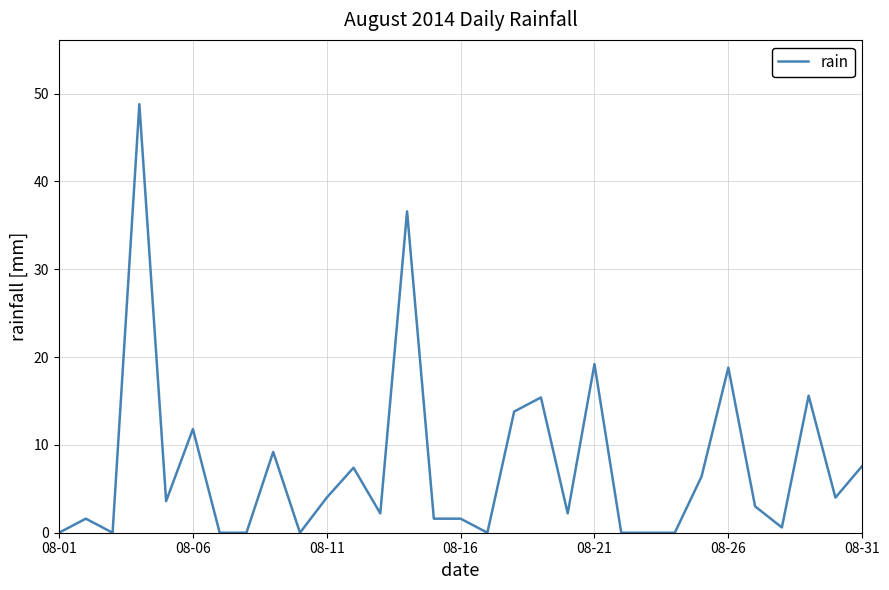

What is the greatest value displayed?

48.8